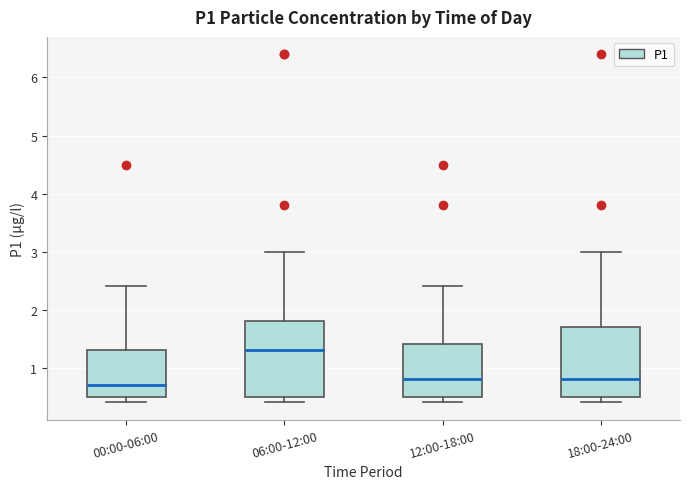

Which box's median line is the lowest?

00:00-06:00